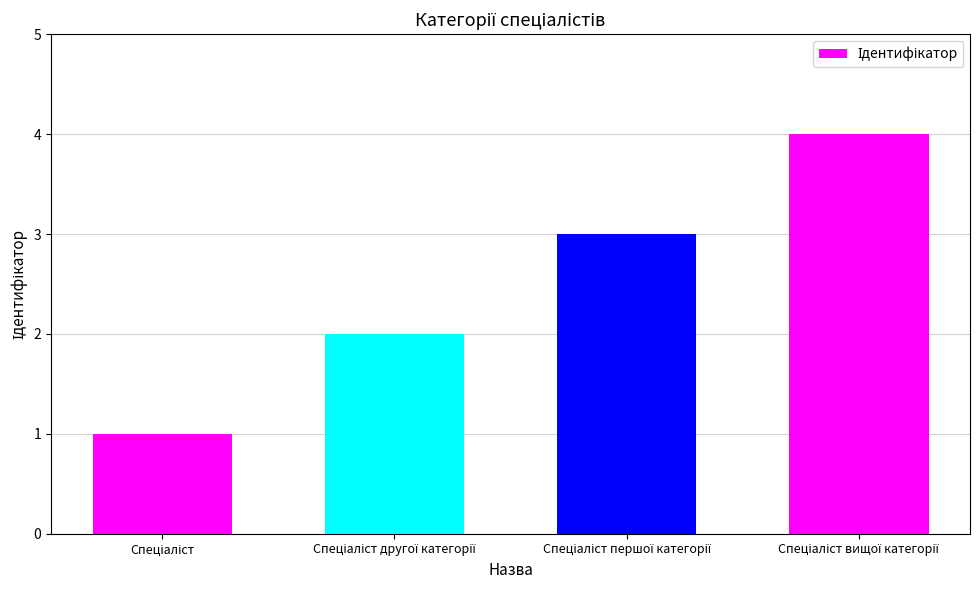

How many bars are there in total?

4